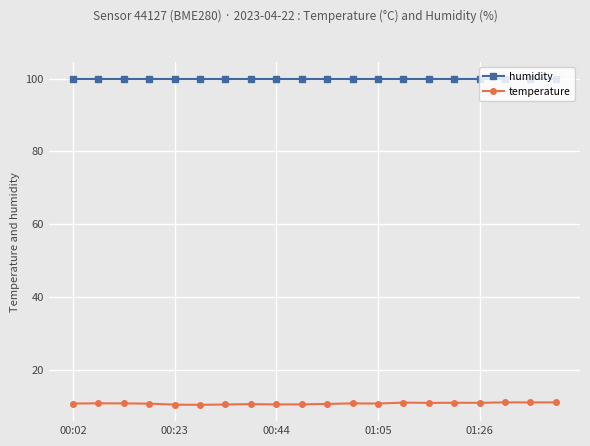

What is the value of the temperature point at the 16th from the left?

10.9